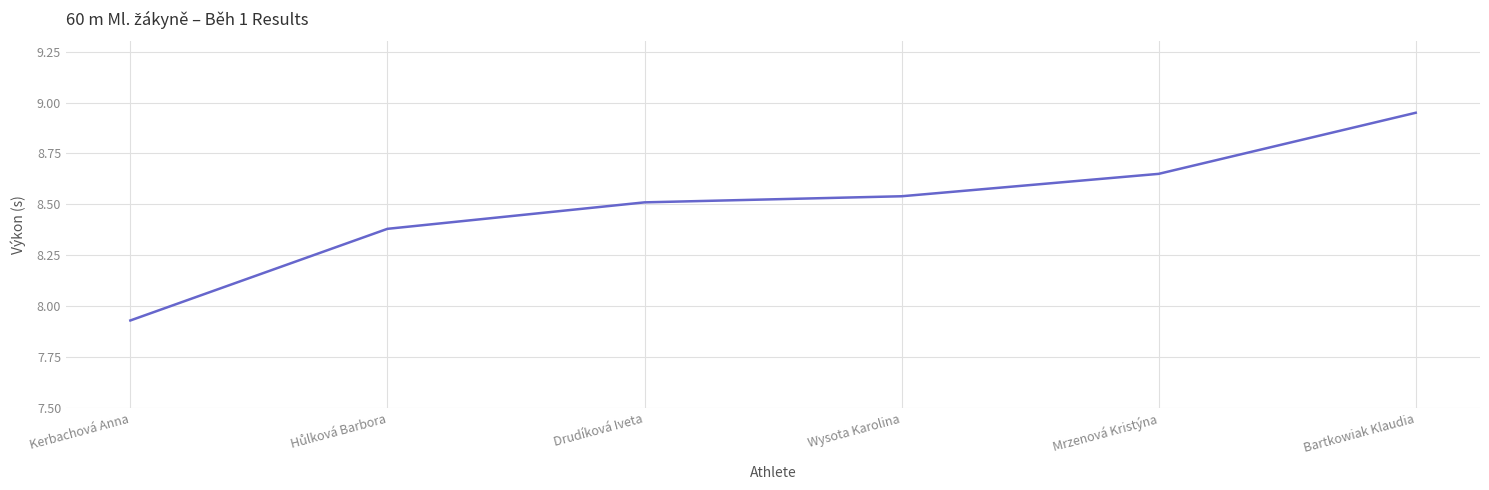

What is the difference between the maximum and minimum values?

1.0